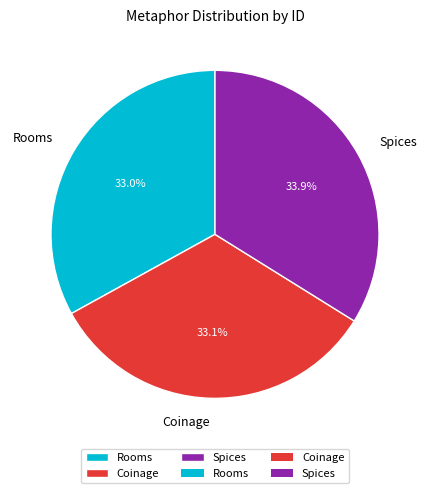

What is the ratio of the value at Spices to the value at Coinage?

1.0